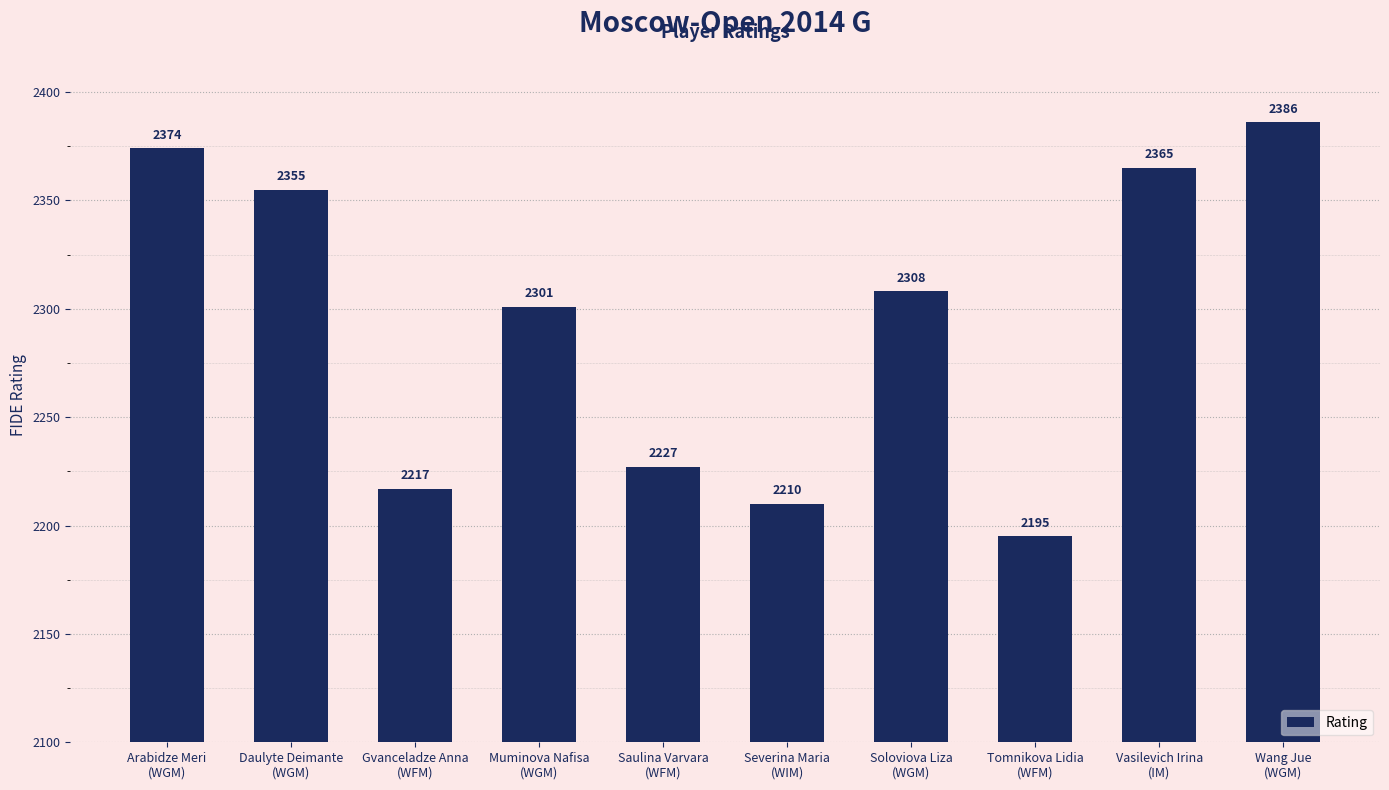

Where does the data first go above 2308?

Arabidze Meri
(WGM)